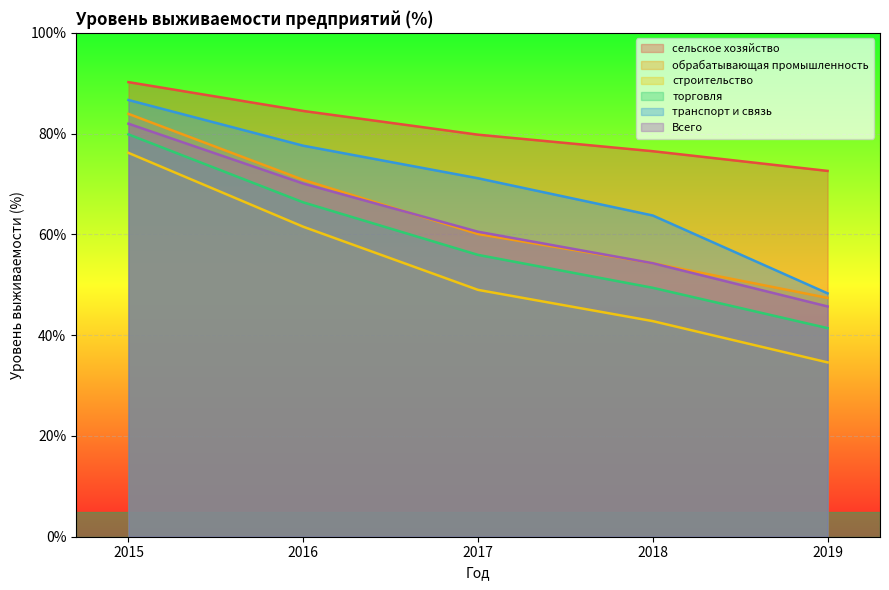

What is the value of the Всего point at the 1st from the left?

82.0